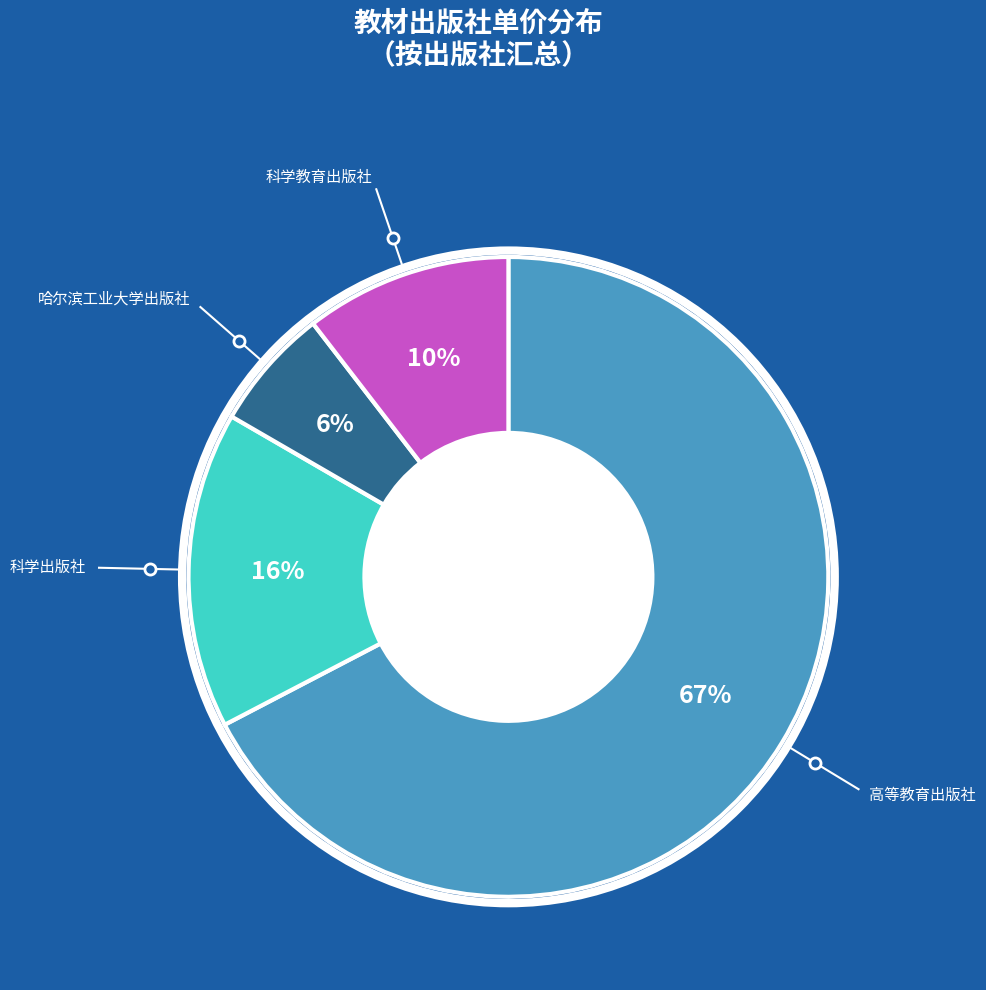

Is there any slice that represents more than half of the pie?

Yes